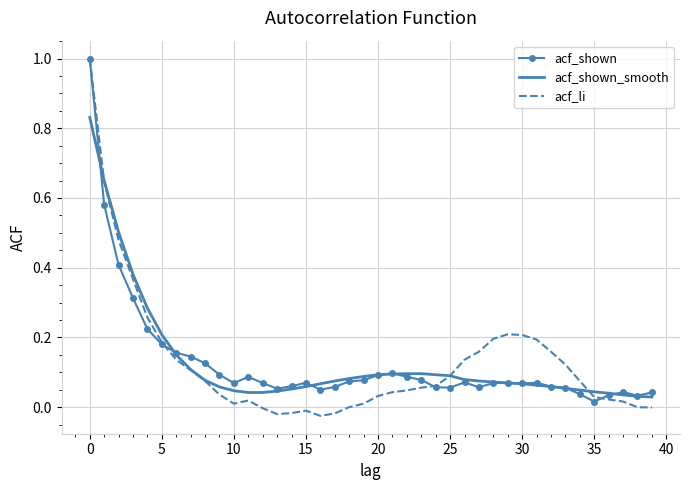

Which series has the largest range (max minus min)?

acf_li